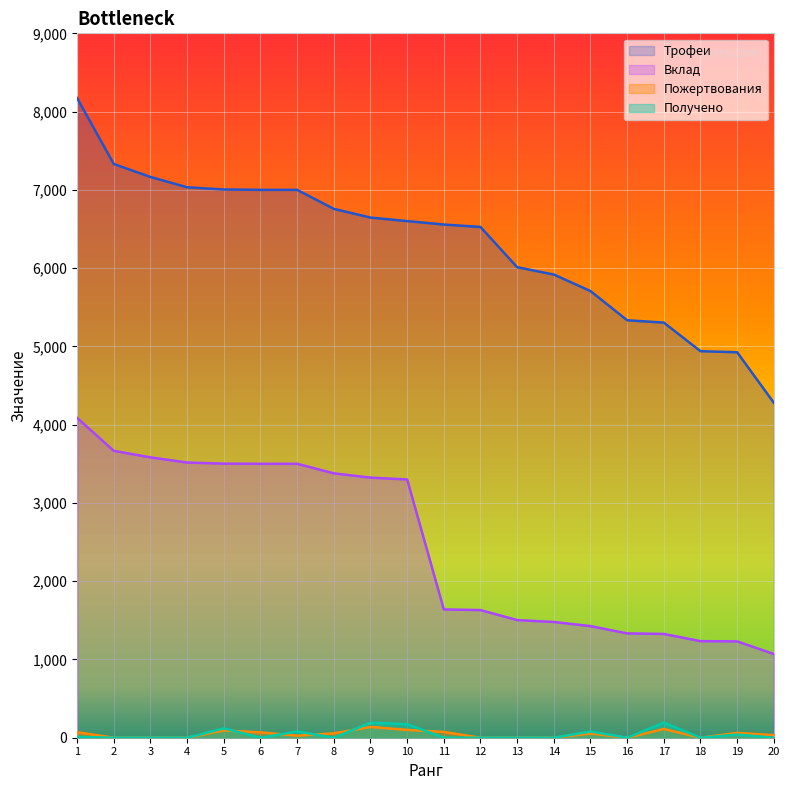

True or false: Пожертвования and Трофеи cross at least once.

False